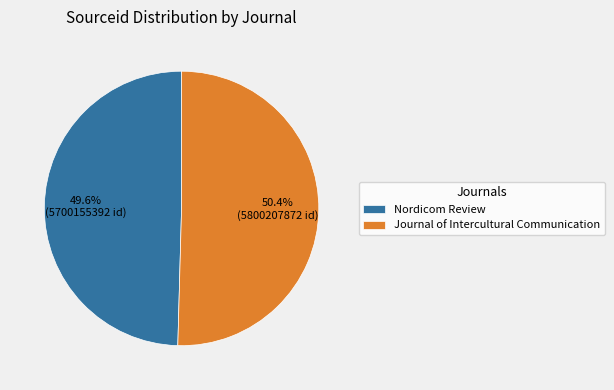

Approximately how many times larger is the value at Journal of Intercultural Communication compared to Nordicom Review?

1.0